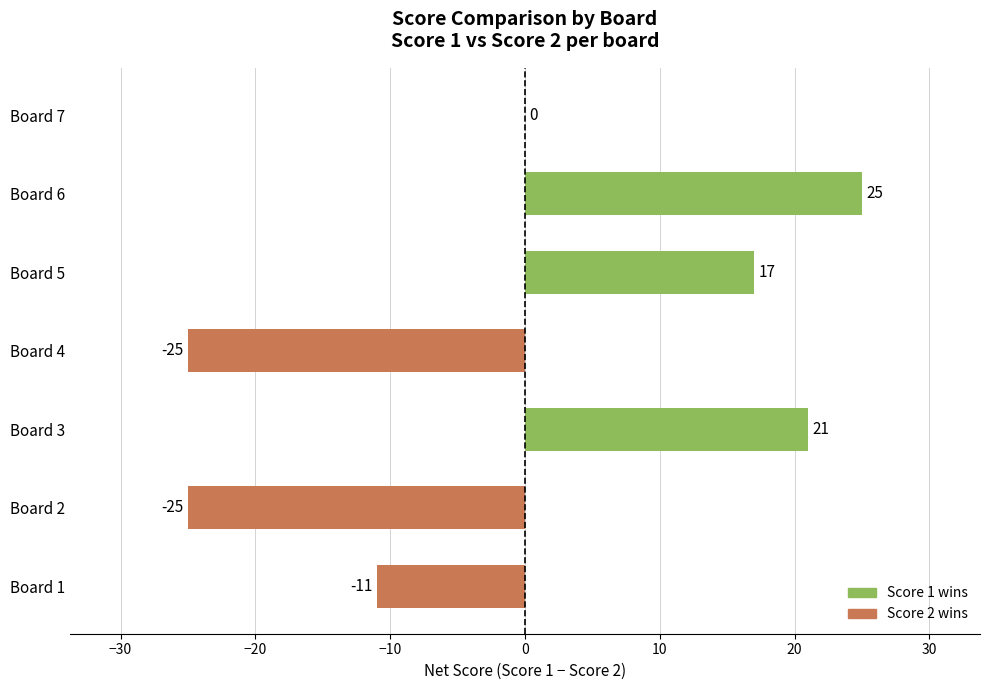

Reading bottom to top, extract all data points from this chart.

Board 1=-11	Board 2=-25	Board 3=21	Board 4=-25	Board 5=17	Board 6=25	Board 7=0